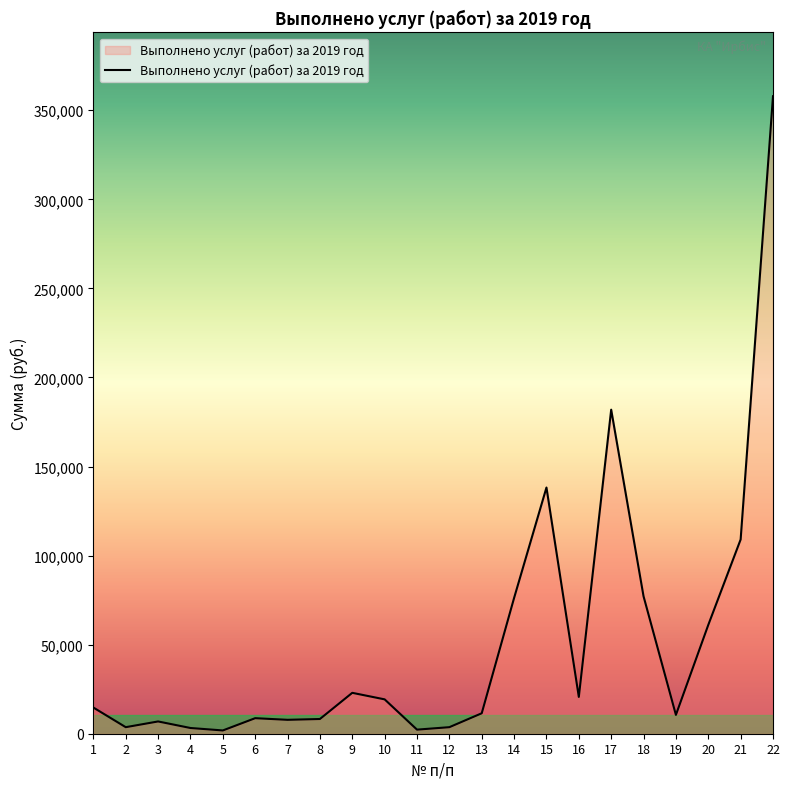

What is the greatest value displayed?

357866.9